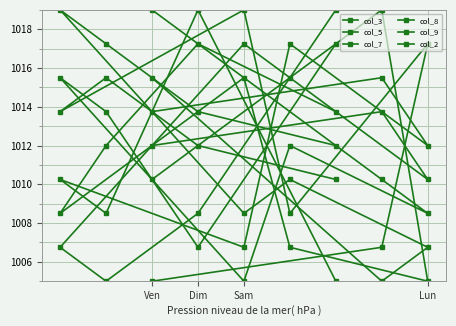

How many categories are shown in the chart?

9